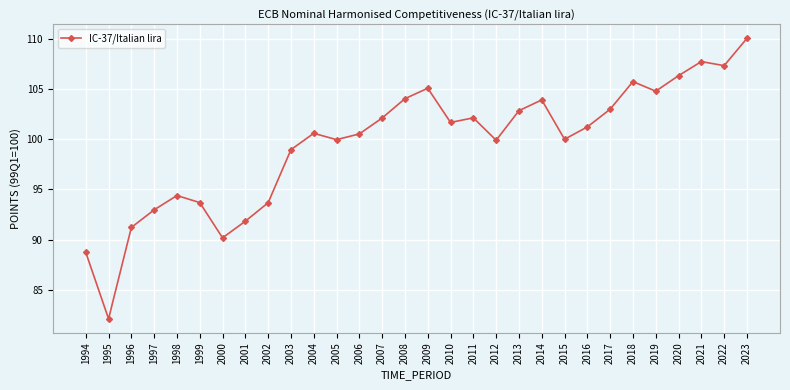

What is the sum of all values?

2986.8